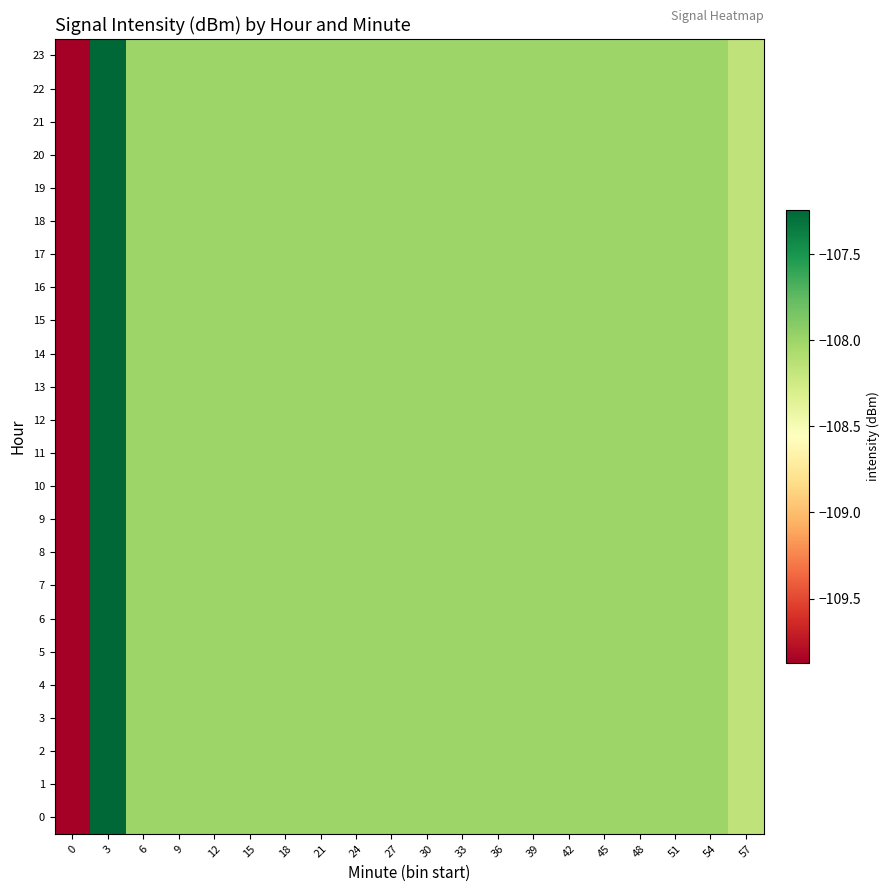

Rank the series by their maximum value, from highest to lowest.

0, 1, 2, 3, 4, 5, 6, 7, 8, 9, 10, 11, 12, 13, 14, 15, 16, 17, 18, 19, 20, 21, 22, 23